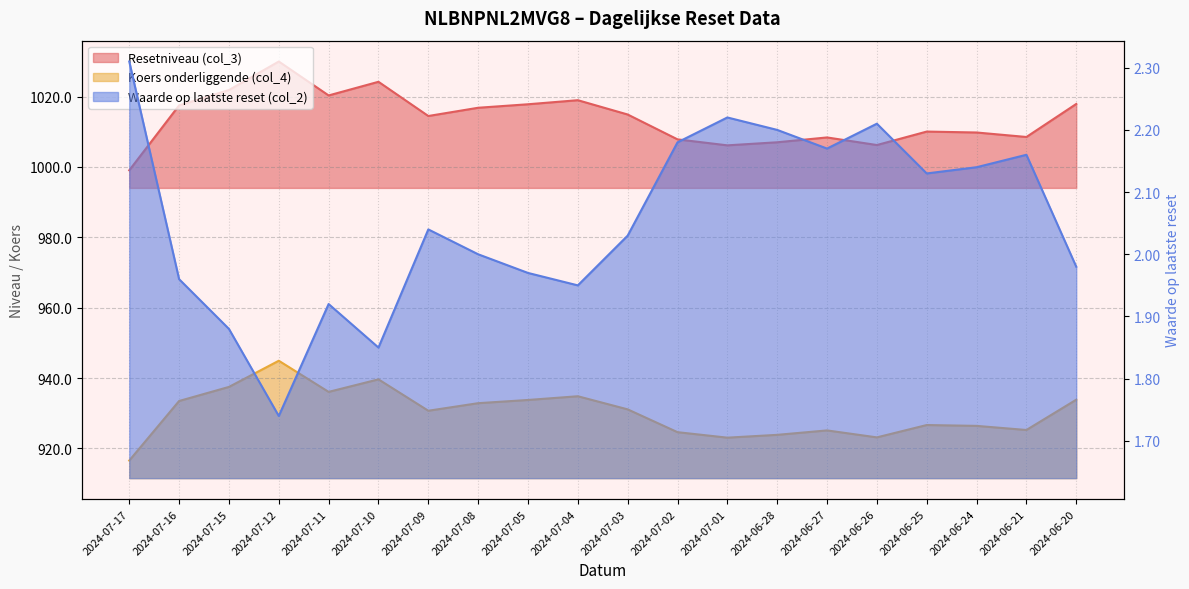

At which category is the sum across all series the highest?

2024-07-12